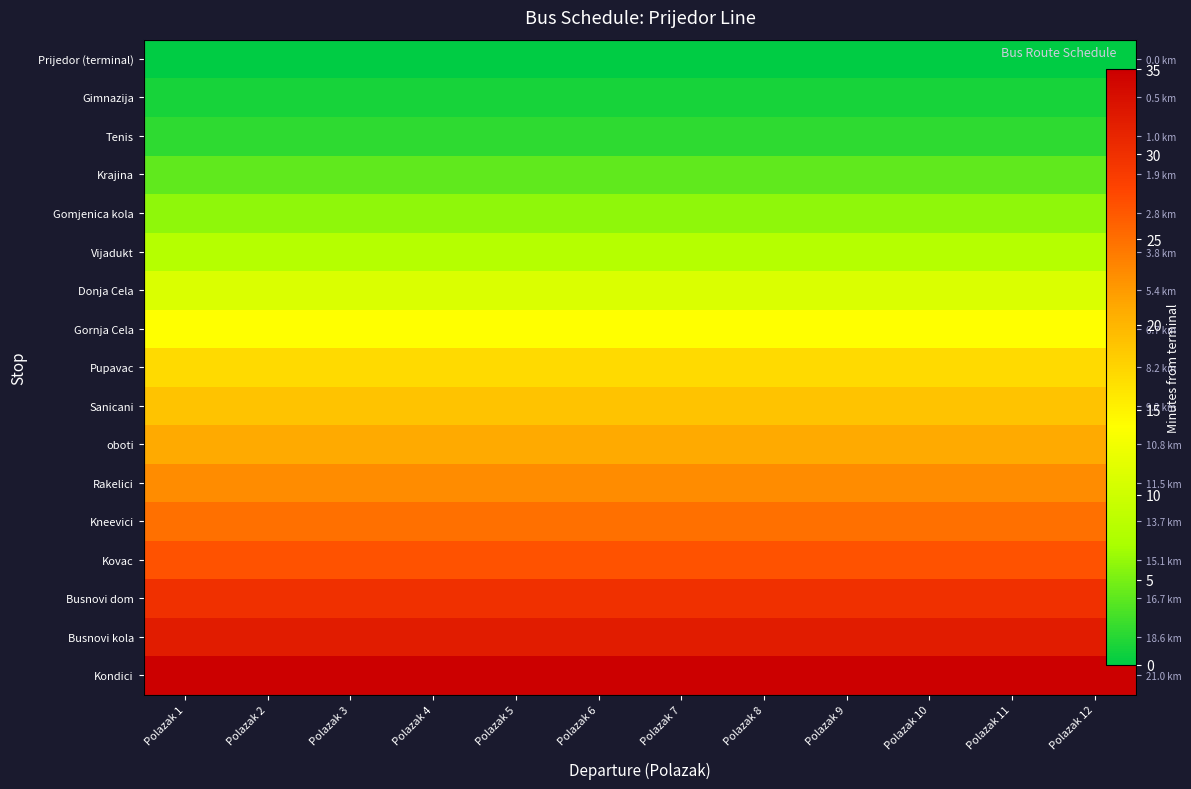

What is the highest value of the Busnovi kola series?

32